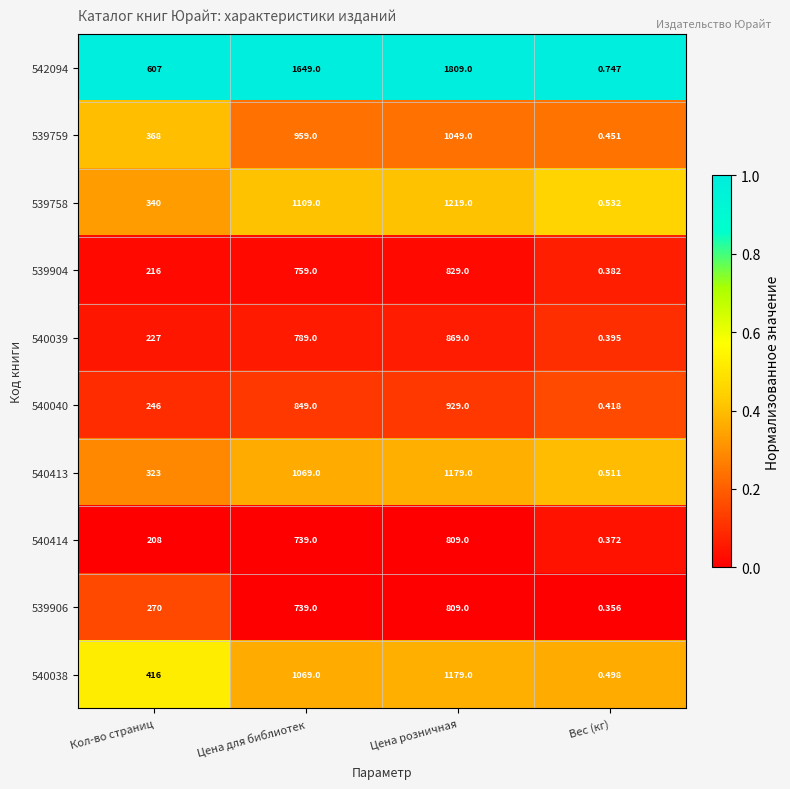

How many distinct data groups are displayed?

10